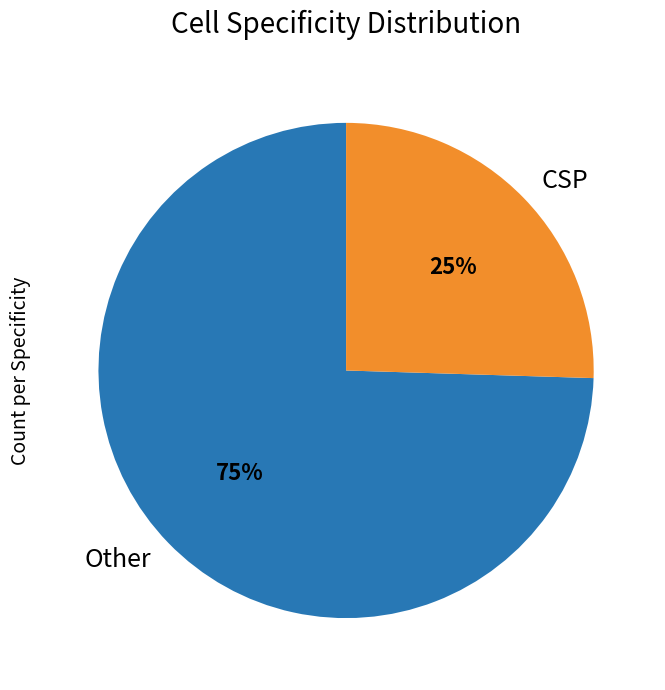

True or false: Other accounts for 75% of the total.

True